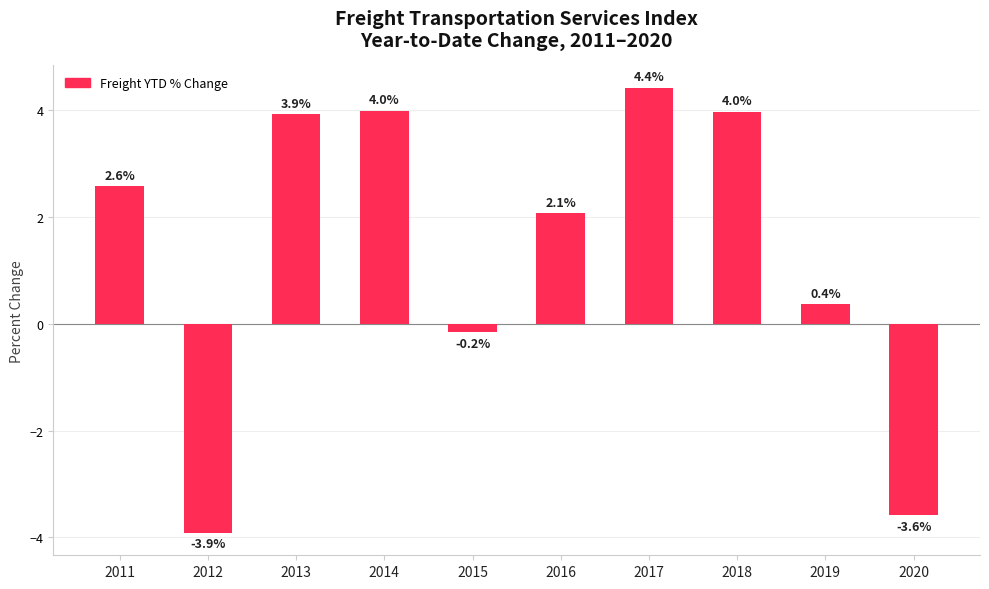

Which category has the highest value across all series?

2017